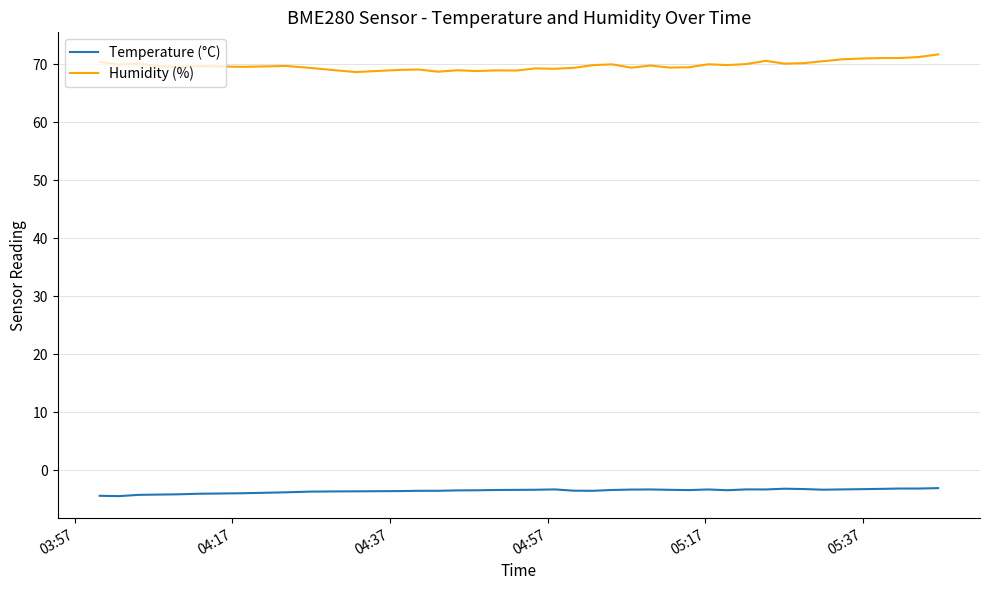

What is the difference between the maximum and minimum values in the Humidity (%) series?

3.0